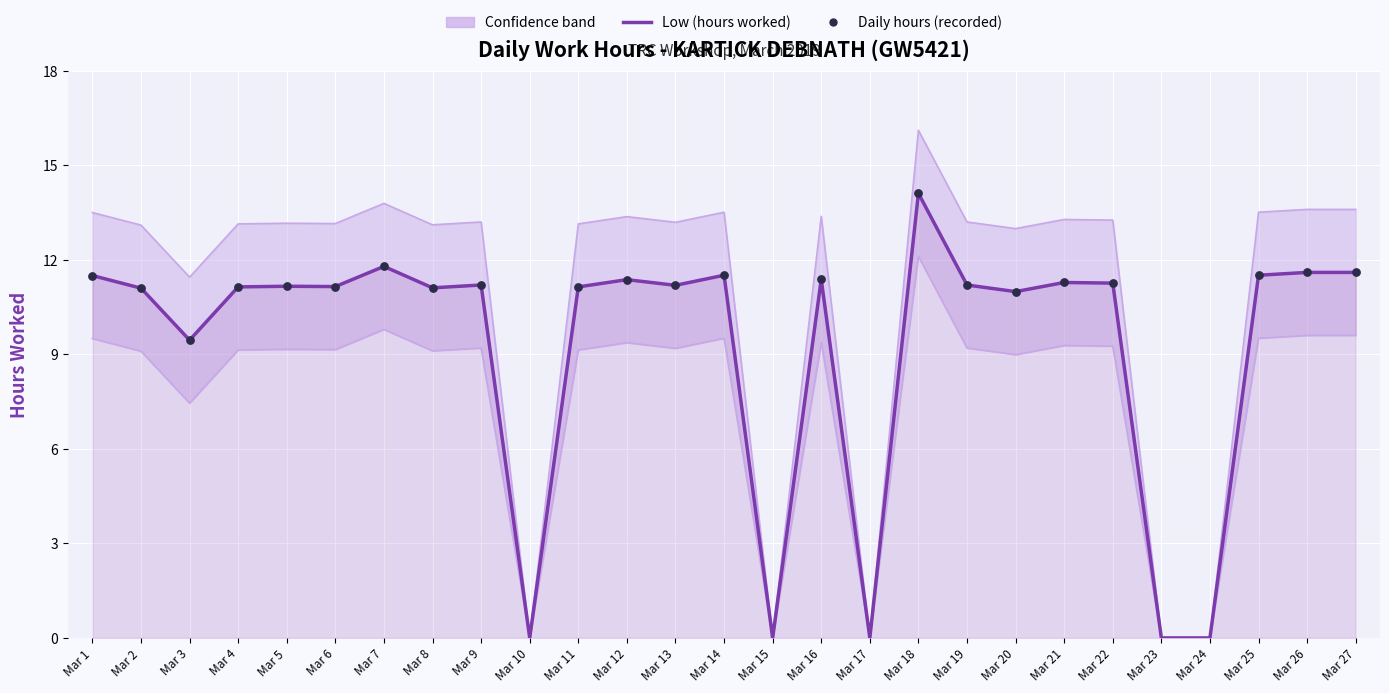

Which series reaches the minimum Y coordinate?

Low (hours)